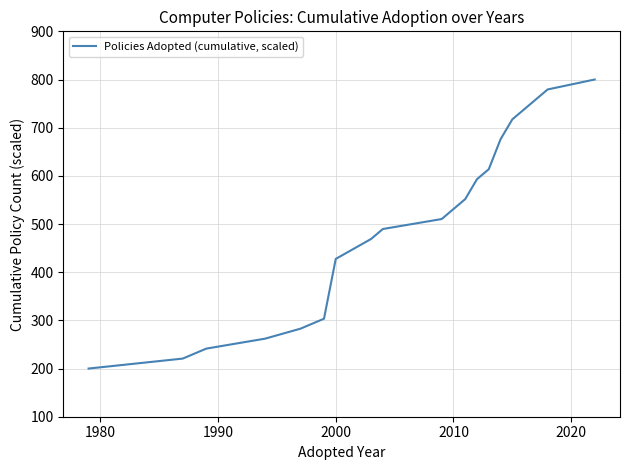

Count the number of categories in the chart.

18